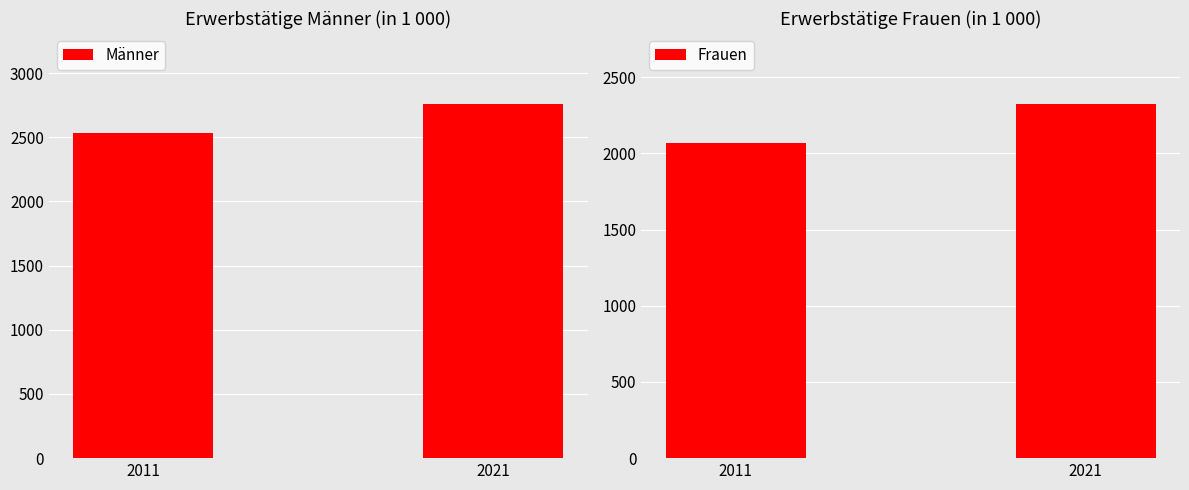

Which series has the largest total across all categories?

Männer